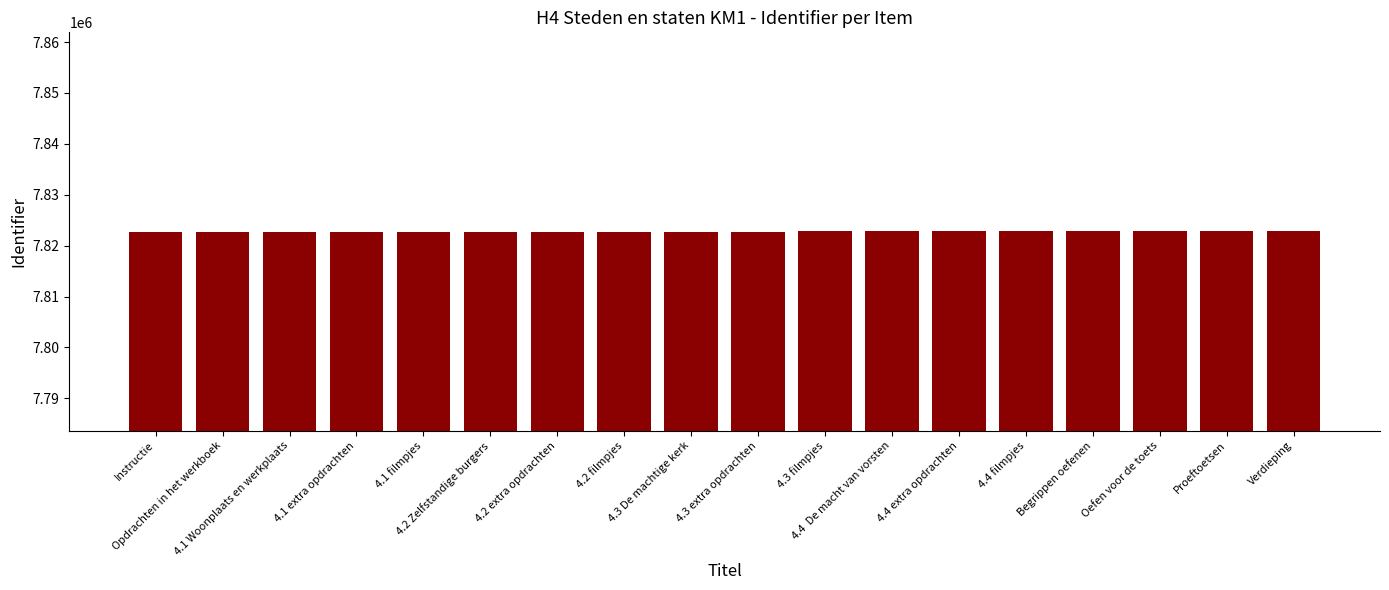

What is the maximum value shown in the chart?

7822803